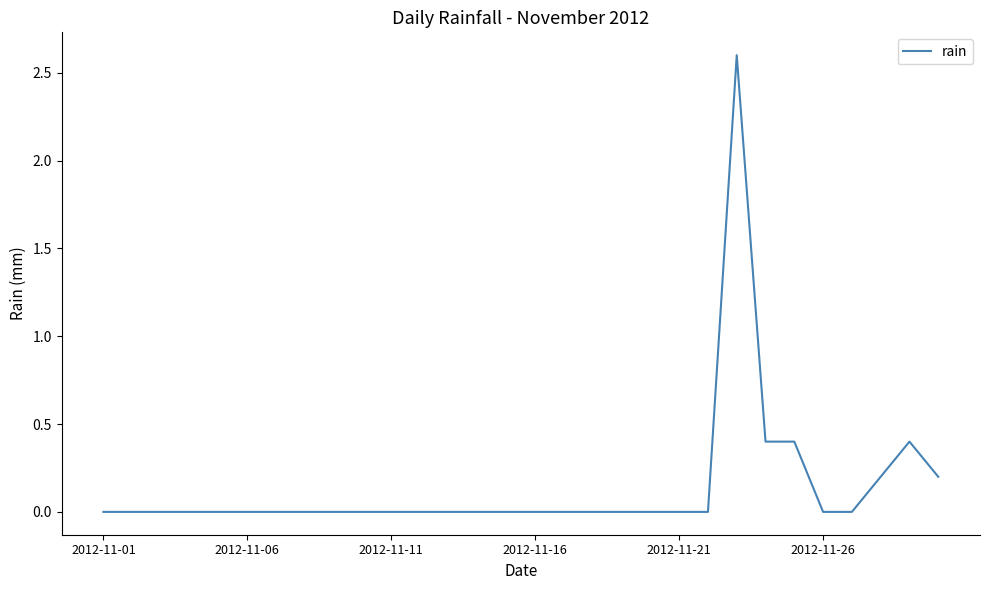

What is the difference between the maximum and minimum values?

2.6